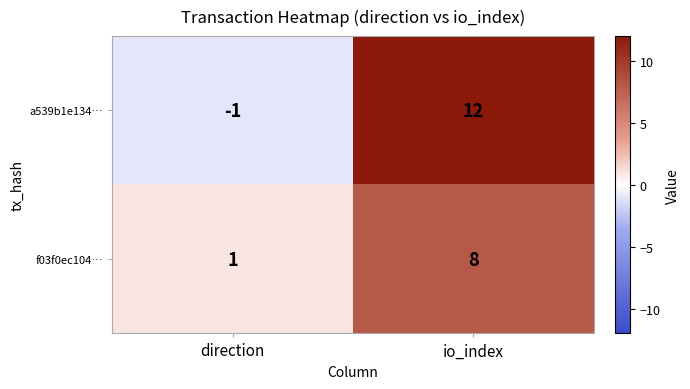

What is the difference between the highest and lowest values at direction?

2